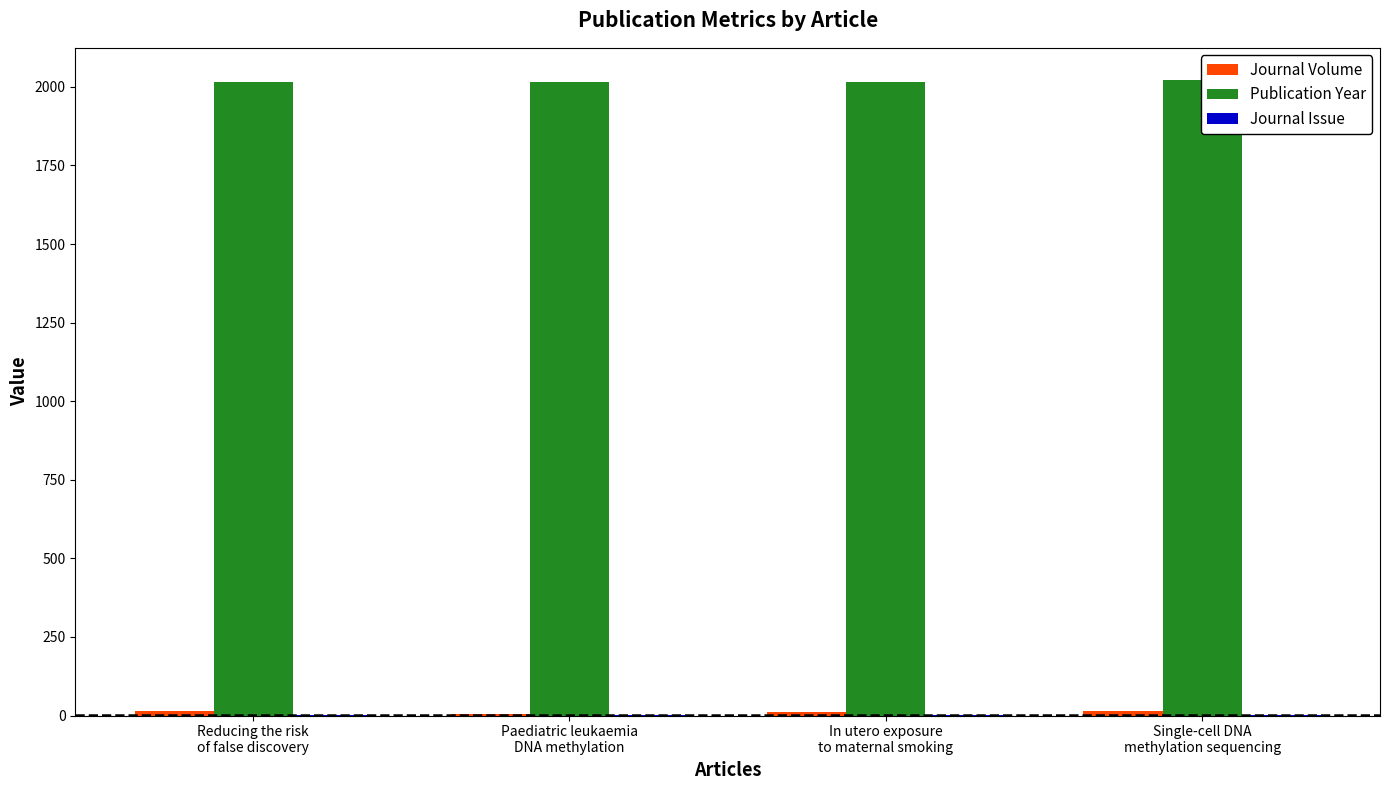

Which category has the highest value in the Journal Volume series?

Reducing the risk
of false discovery